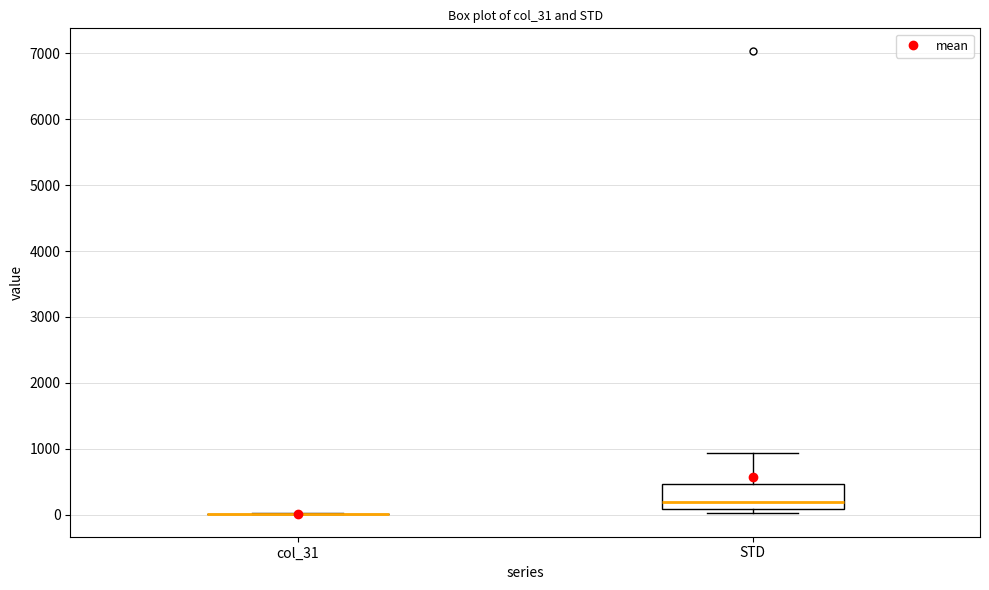

Where does the median line of the box for STD sit on the y-axis? The values are not printed on the chart, so give them approximately, as read against the axis.

200